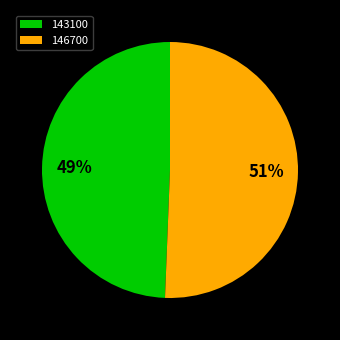

Does 146700 represent more than half of the total?

Yes